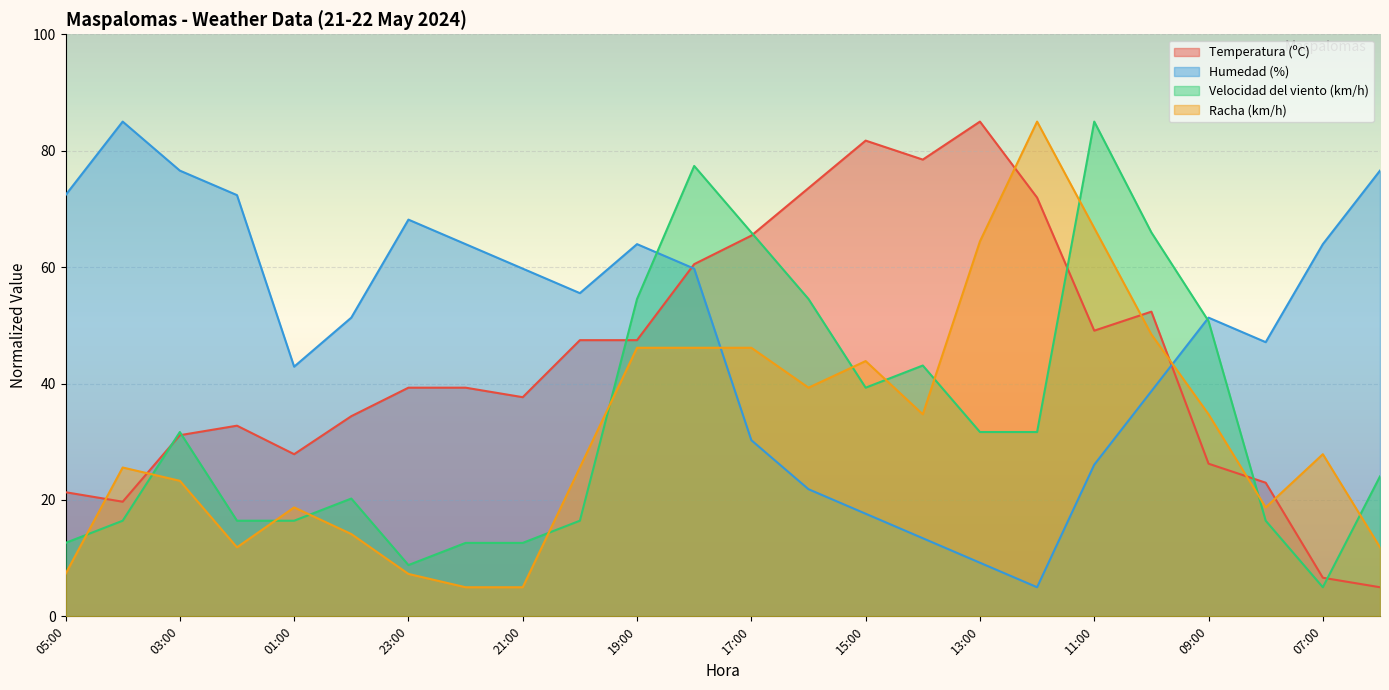

Reading left to right, extract all data points from this chart.

Temperatura (ºC): 21.3	19.7	31.1	32.8	27.9	34.4	39.3	39.3	37.7	47.4	47.4	60.5	65.4	73.6	81.7	78.5	85.0	71.9	49.1	52.3	26.2	23.0	6.6	5.0
Humedad (%): 72.4	85.0	76.6	72.4	42.9	51.3	68.2	63.9	59.7	55.5	63.9	59.7	30.3	21.8	17.6	13.4	9.2	5.0	26.1	38.7	51.3	47.1	63.9	76.6
Velocidad del viento (km/h): 12.6	16.4	31.7	16.4	16.4	20.2	8.8	12.6	12.6	16.4	54.5	77.4	66.0	54.5	39.3	43.1	31.7	31.7	85.0	66.0	50.7	16.4	5.0	24.0
Racha (km/h): 7.3	25.6	23.3	11.9	18.7	14.1	7.3	5.0	5.0	25.6	46.1	46.1	46.1	39.3	43.9	34.7	64.4	85.0	66.7	48.4	34.7	18.7	27.9	11.9